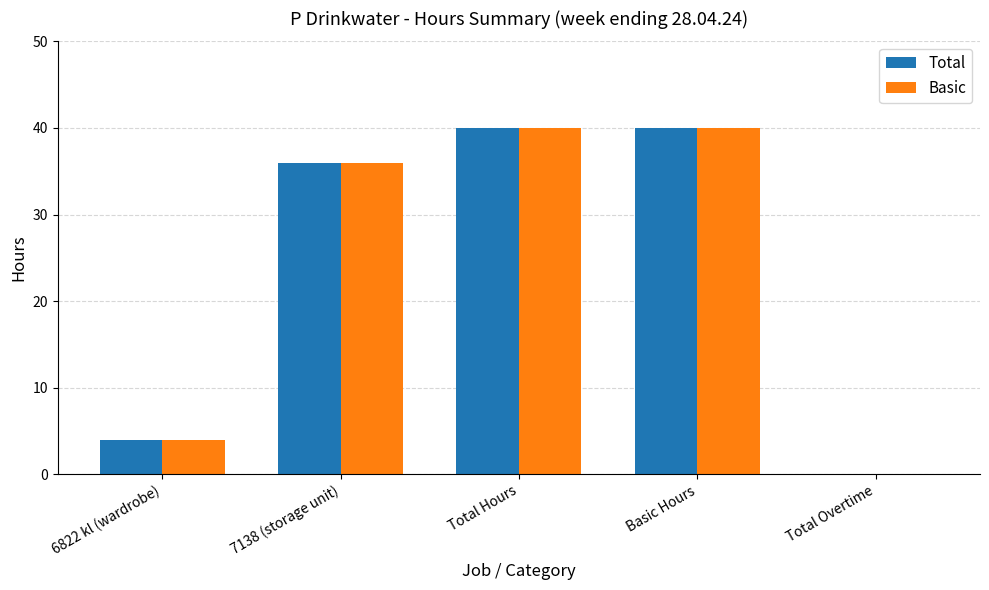

What is the approximate value of Total at 7138 (storage unit), to the nearest 10?

40